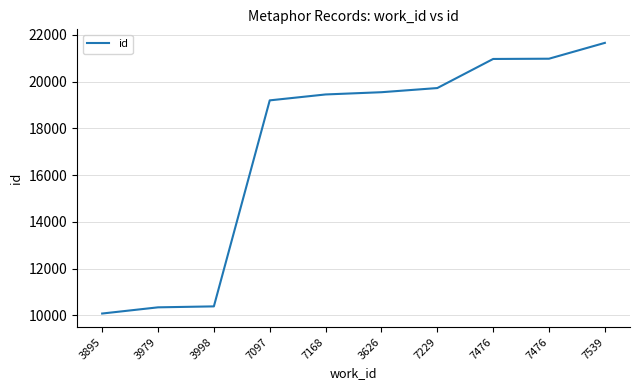

Does the chart display data point markers on the line(s)?

No